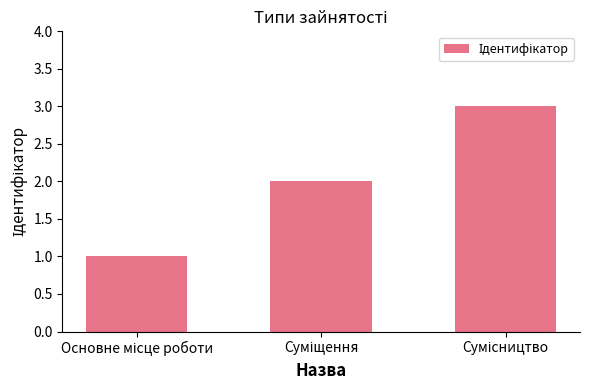

What is the sum of all values?

6